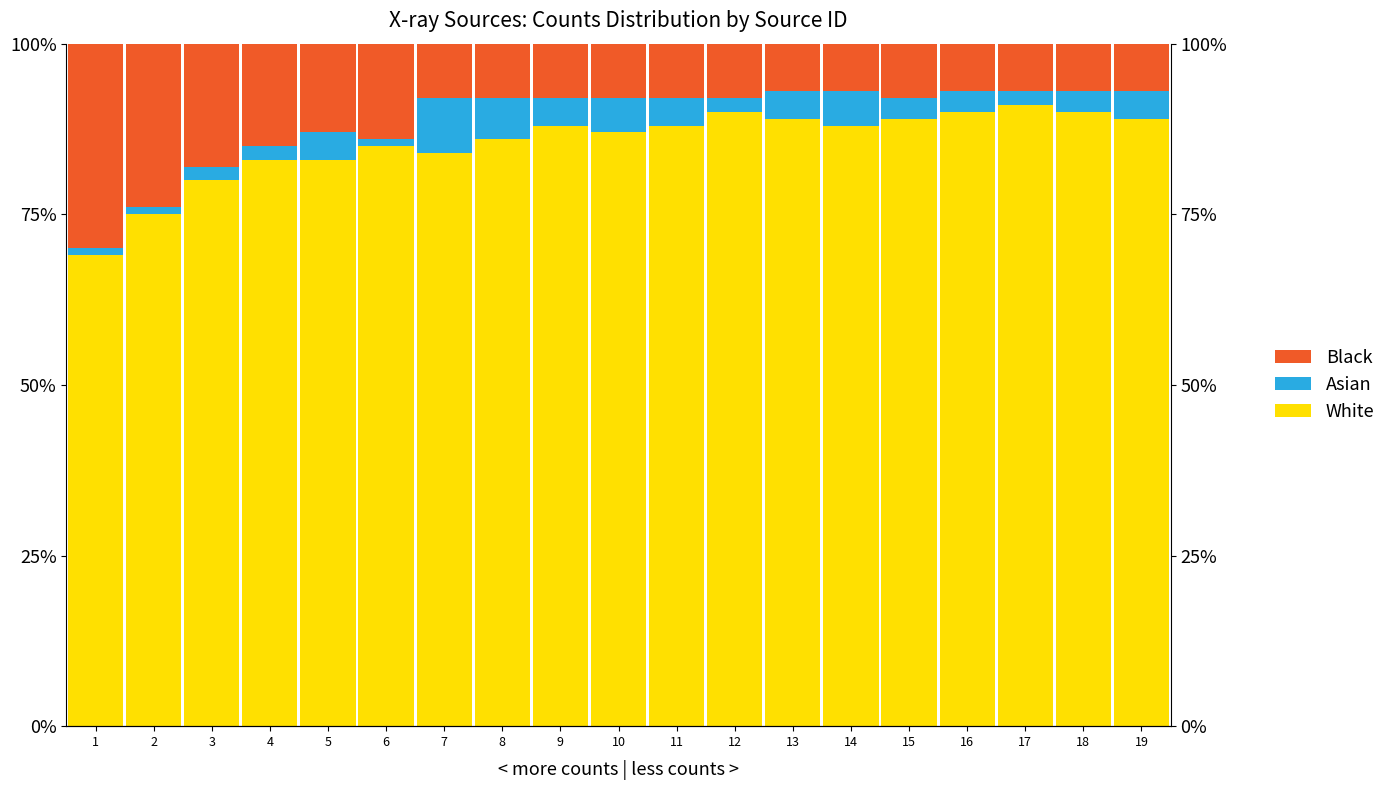

The White series shows 91 at 17. True or false?

True